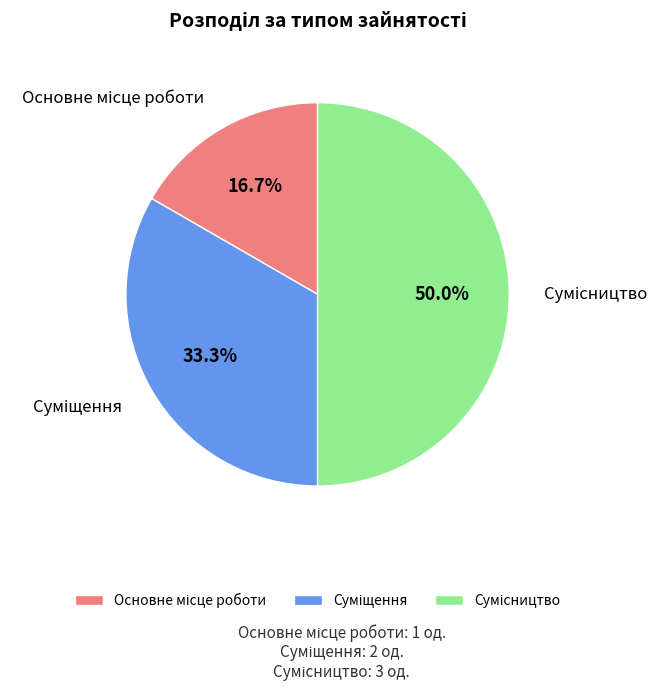

How many slices are in this pie chart?

3